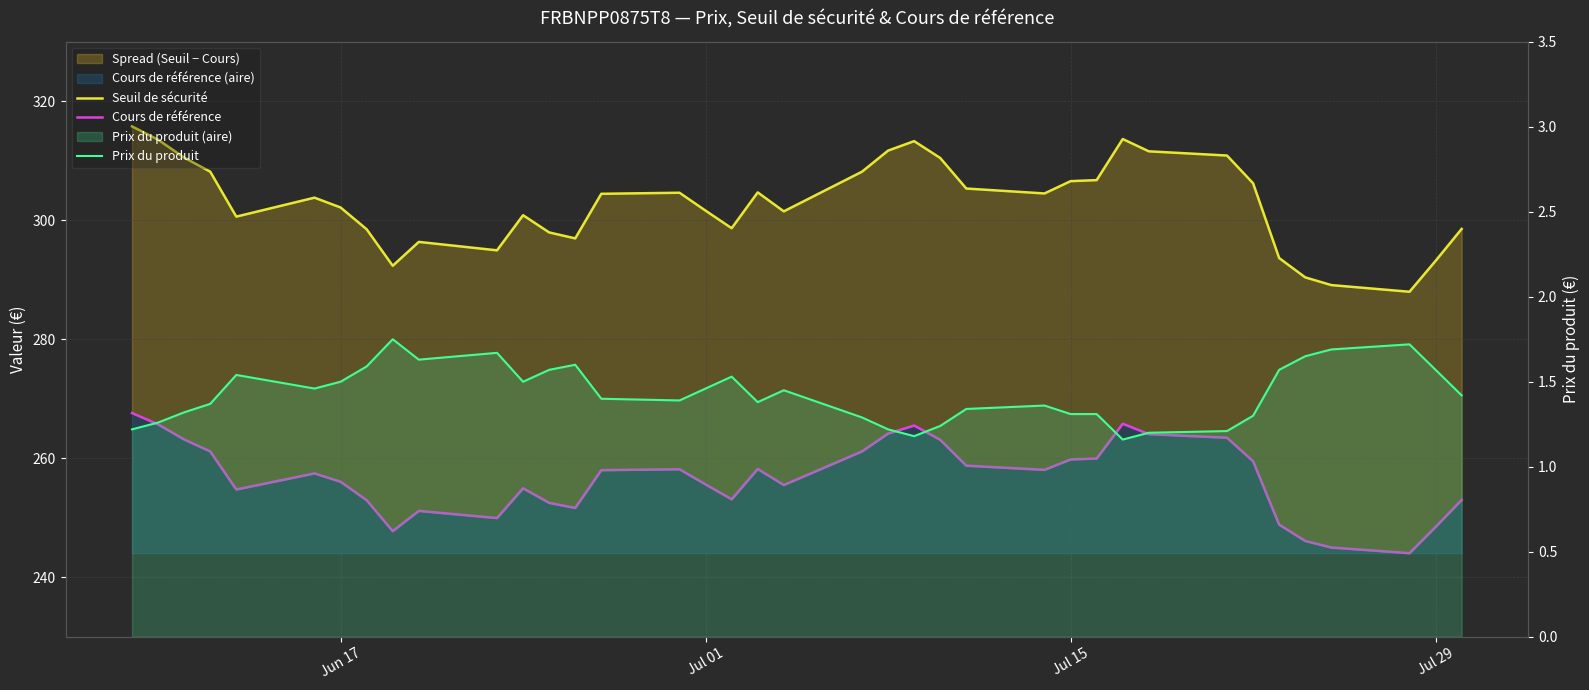

Does the chart display data point markers on the line(s)?

No